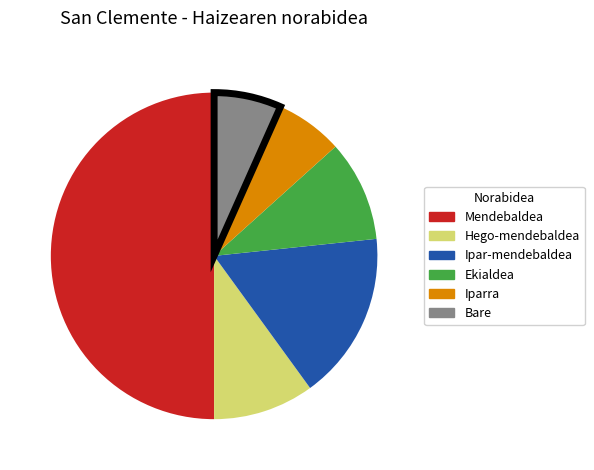

The Iparra slice represents 1% of the pie. True or false?

False